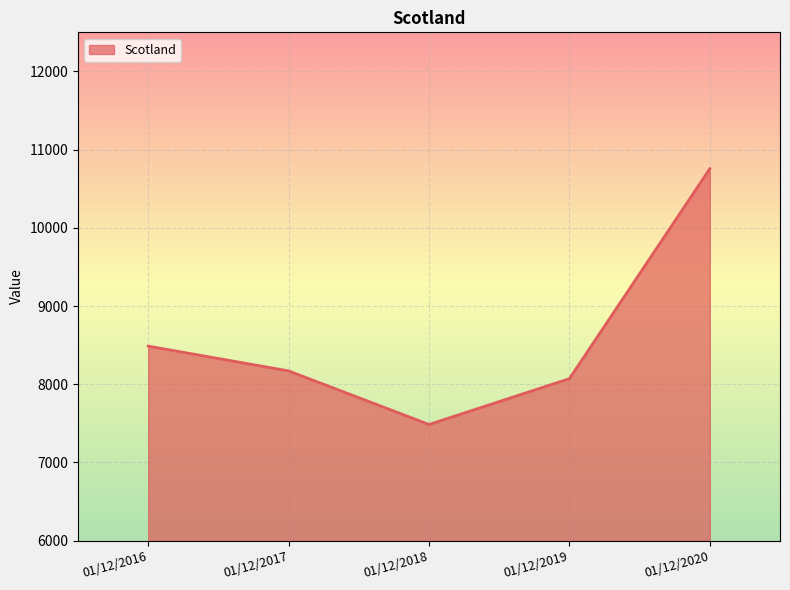

At which category does the data reach its first local valley?

01/12/2018